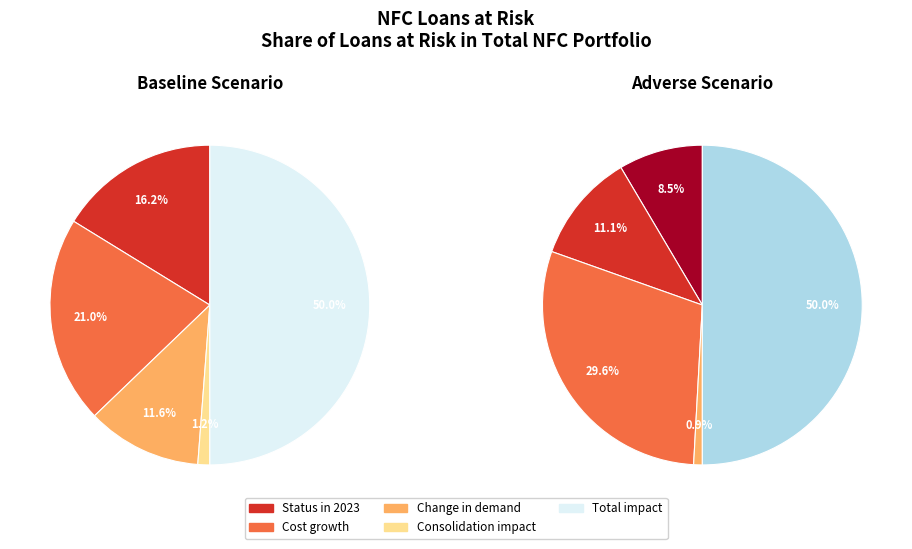

How many slices are in this pie chart?

5